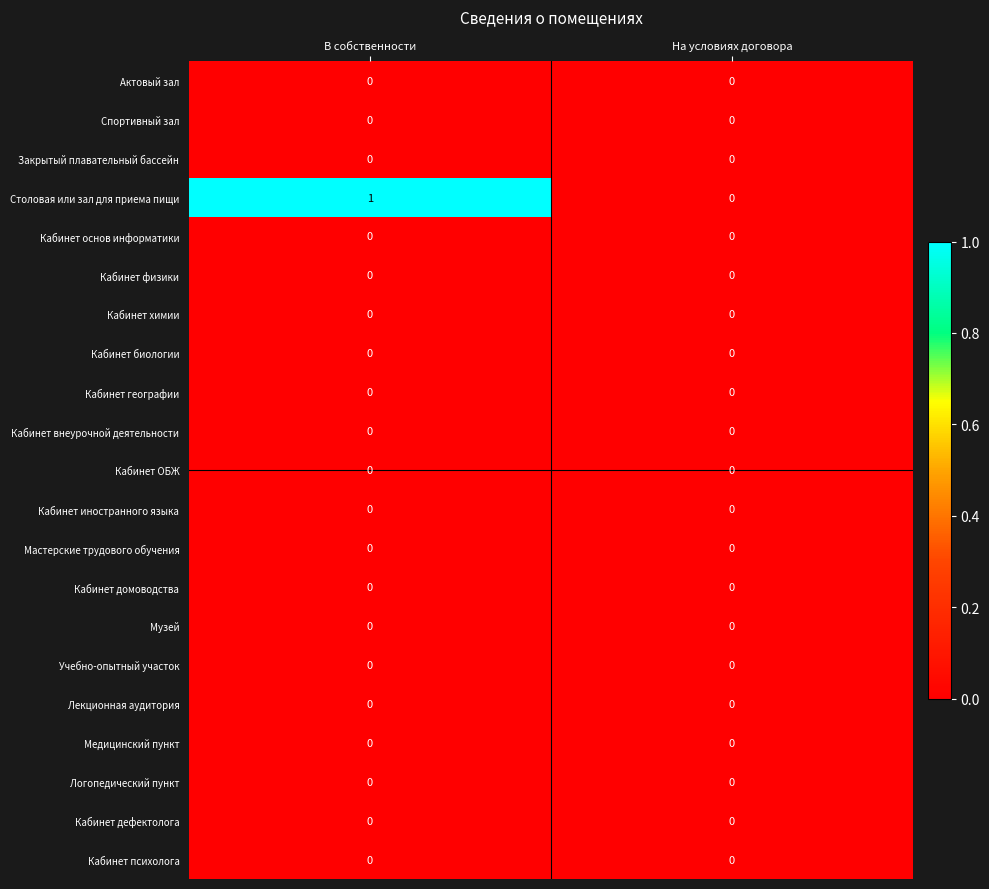

Which label corresponds to the largest value in the chart?

В собственности